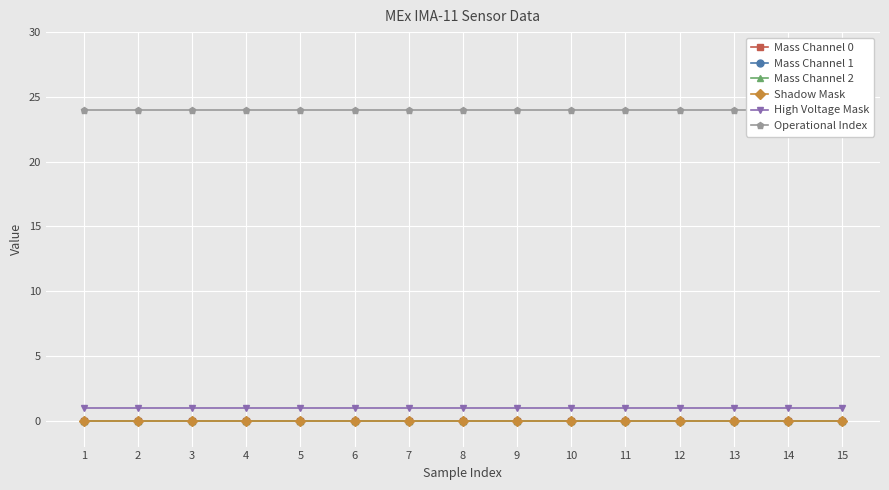

Reading left to right, what are all the values shown in this chart?

Mass Channel 0: 0	0	0	0	0	0	0	0	0	0	0	0	0	0	0
Mass Channel 1: 0	0	0	0	0	0	0	0	0	0	0	0	0	0	0
Mass Channel 2: 0	0	0	0	0	0	0	0	0	0	0	0	0	0	0
Shadow Mask: 0	0	0	0	0	0	0	0	0	0	0	0	0	0	0
High Voltage Mask: 1	1	1	1	1	1	1	1	1	1	1	1	1	1	1
Operational Index: 24	24	24	24	24	24	24	24	24	24	24	24	24	24	24